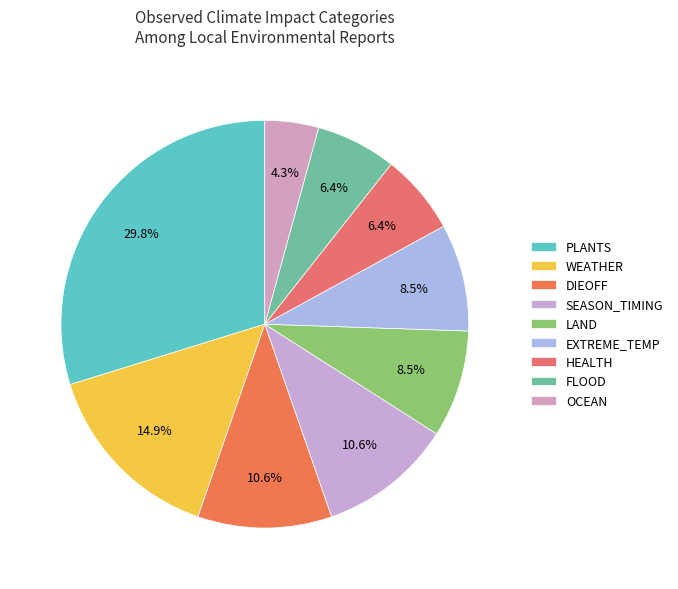

Is DIEOFF the majority of the pie?

No